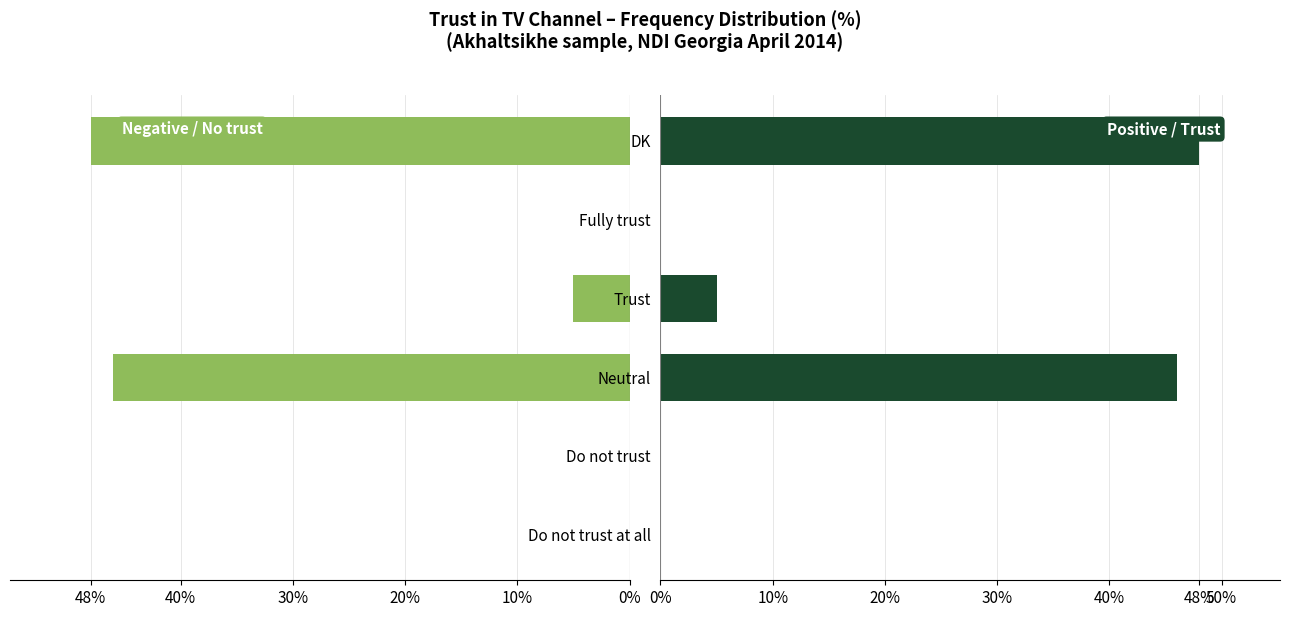

The value of Positive direction at Neutral is 46. True or false?

True